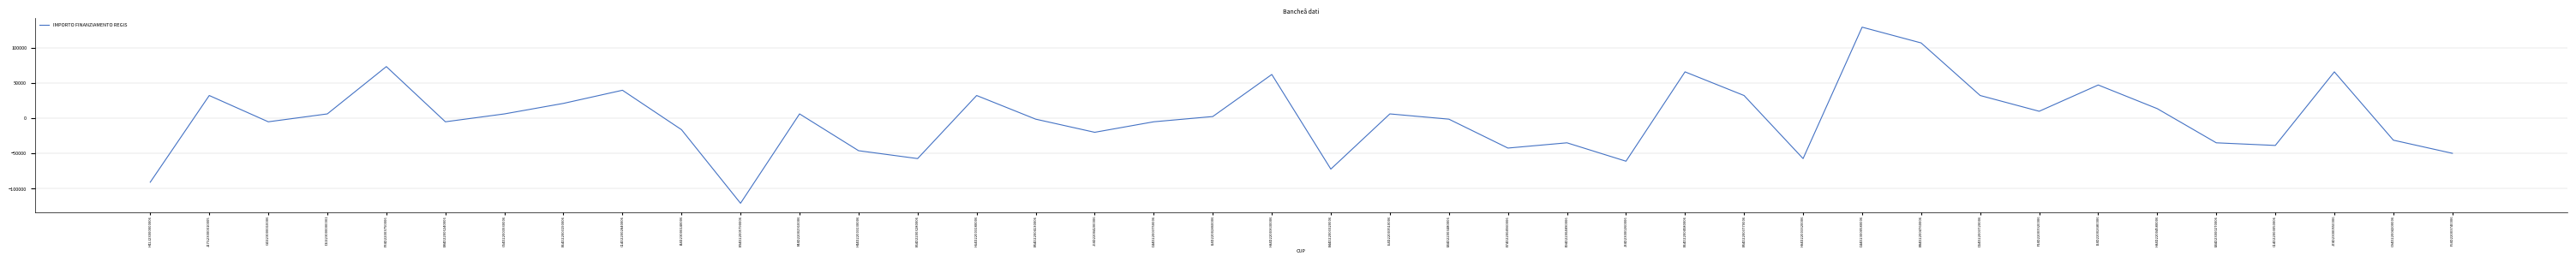

Is it true that the value at H54D22003180006 is 48146.3?

False